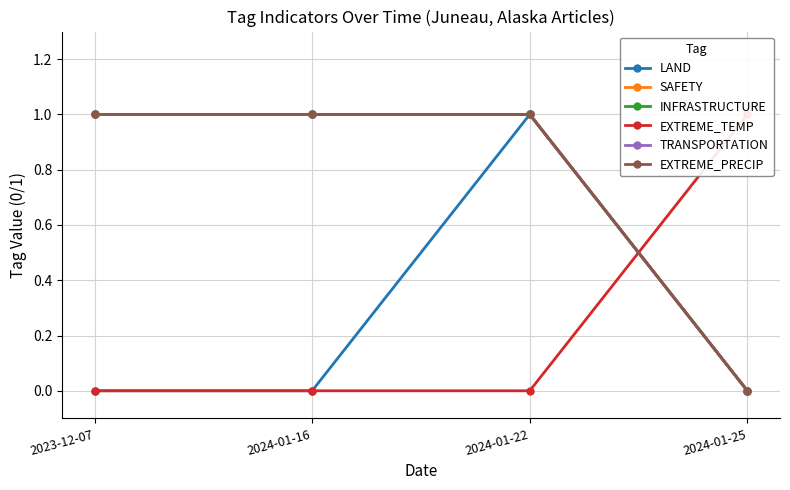

True or false: SAFETY has more than 1 interior local peaks.

False